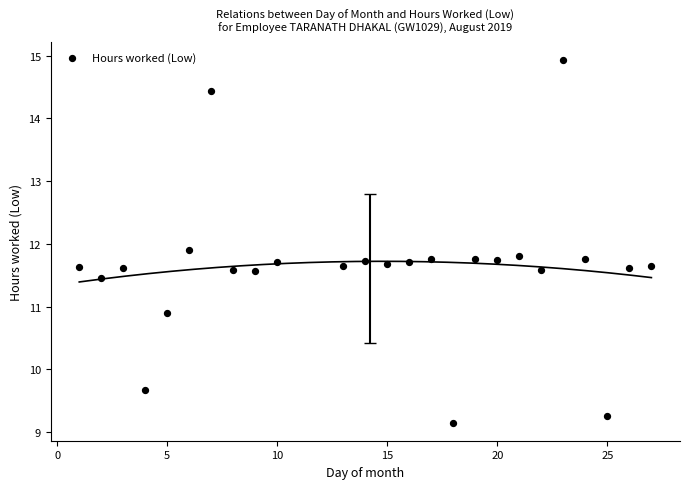

What is the range of X values (max minus min)?

26.0